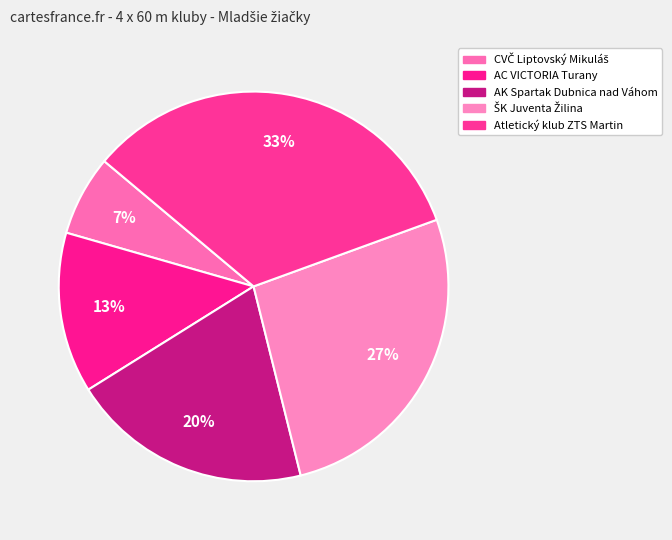

Rank the categories by value from highest to lowest.

Atletický klub ZTS Martin, ŠK Juventa Žilina, AK Spartak Dubnica nad Váhom, AC VICTORIA Turany, CVČ Liptovský Mikuláš